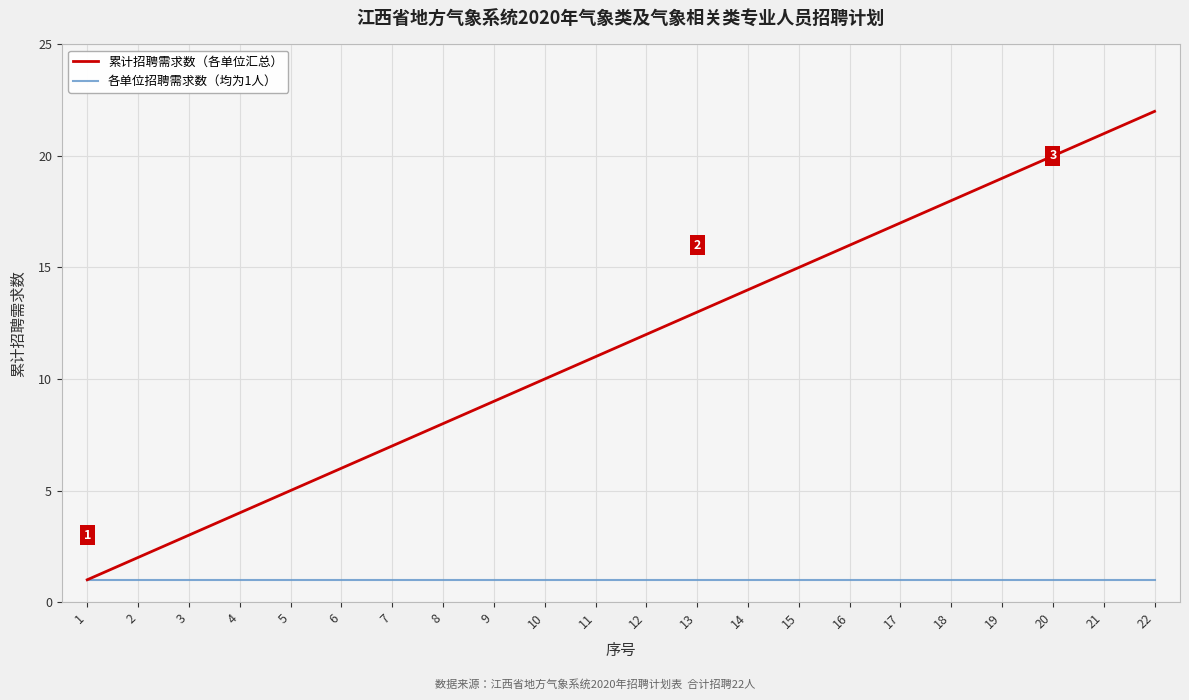

At which label does 累计招聘需求数（各单位汇总） reach its peak?

22